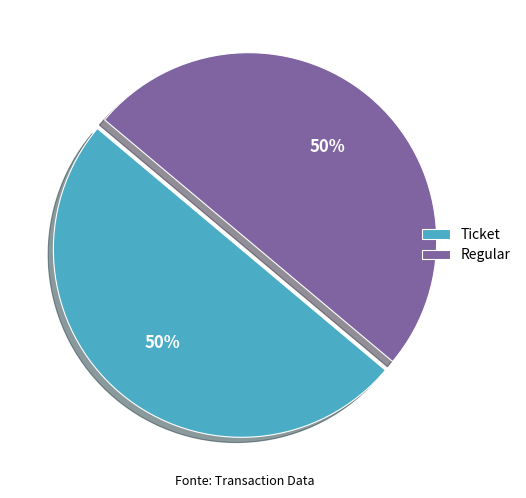

Is the sum of Ticket and Regular greater than half?

Yes